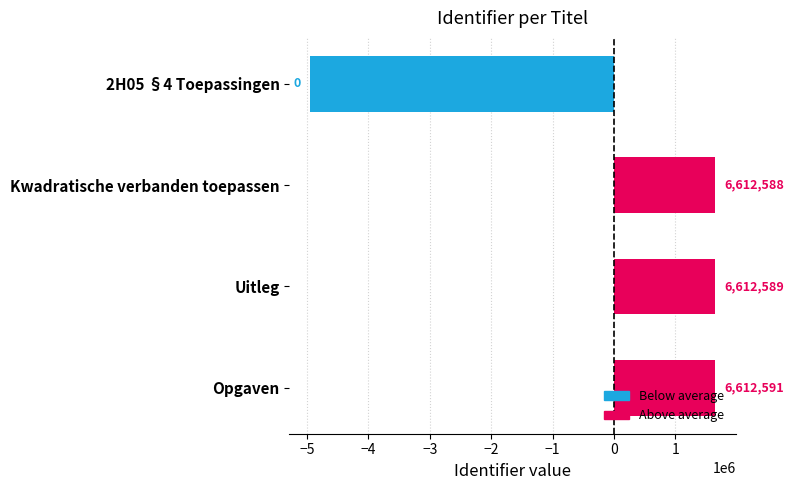

How many bars are there in total?

4